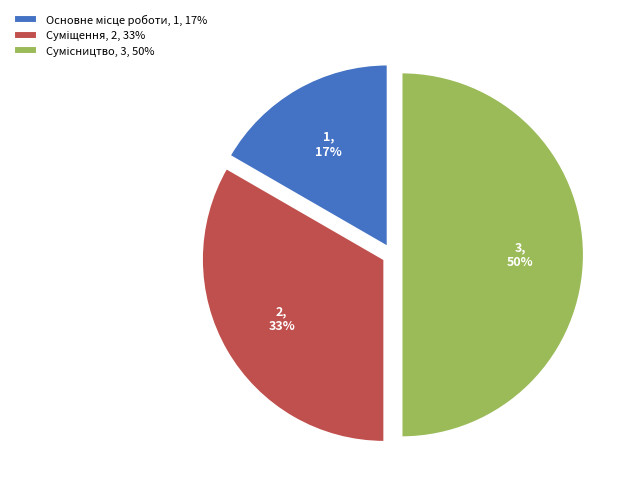

To the nearest percent, what is the difference between the largest and smallest slice percentages?

33%